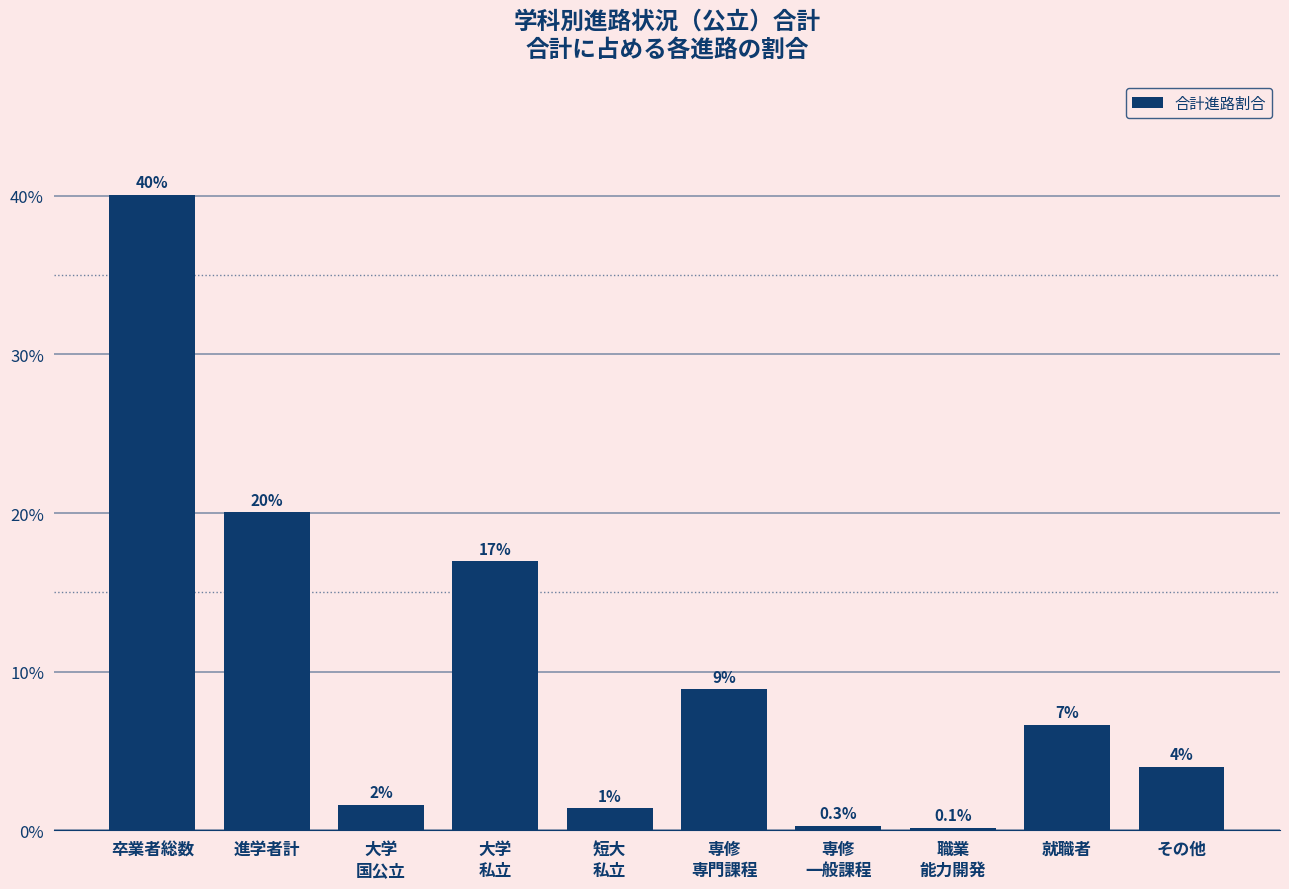

Which has a higher value, 就職者 or 卒業者総数?

卒業者総数